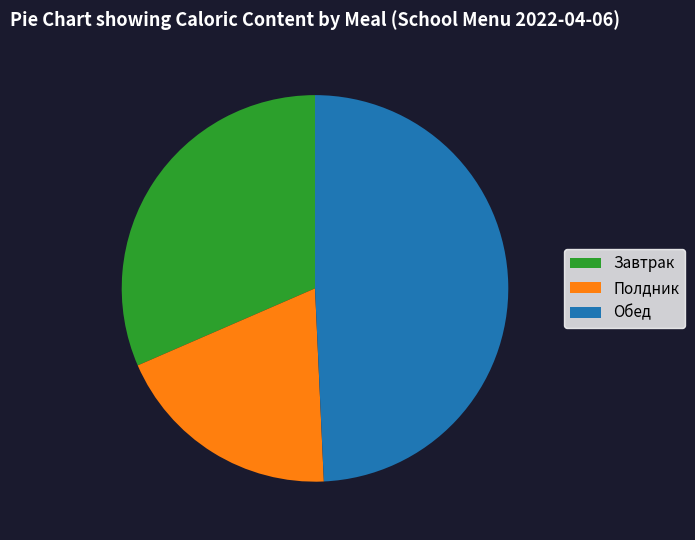

What is the ratio of the value at Полдник to the value at Завтрак?

0.6